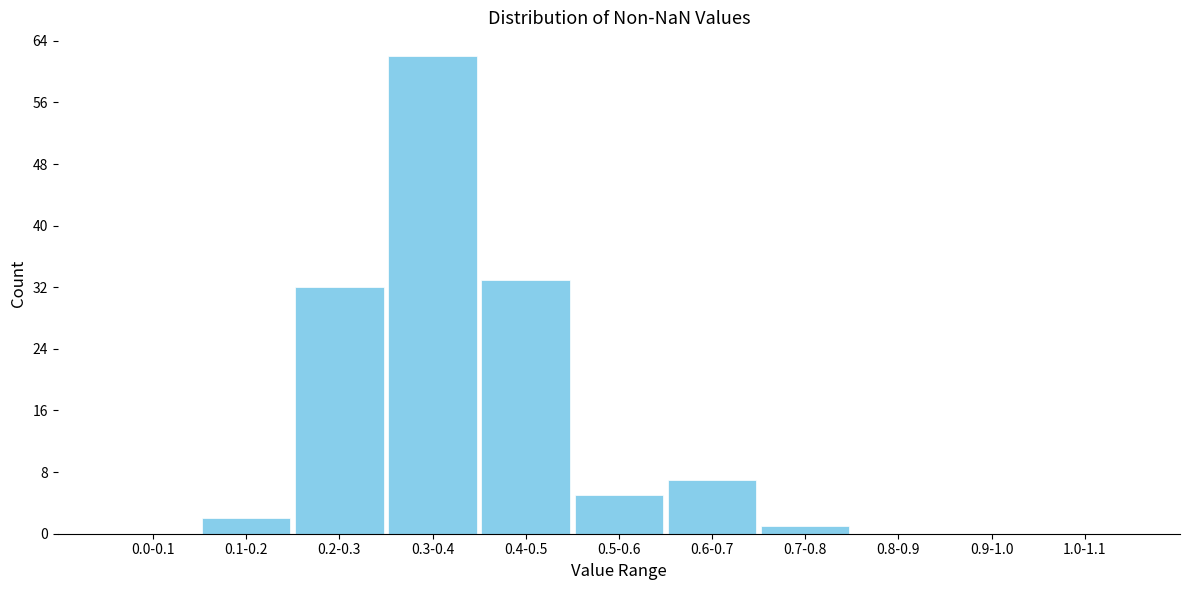

Reading left to right, list all the values displayed in this chart.

0.0-0.1=0	0.1-0.2=2	0.2-0.3=32	0.3-0.4=62	0.4-0.5=33	0.5-0.6=5	0.6-0.7=7	0.7-0.8=1	0.8-0.9=0	0.9-1.0=0	1.0-1.1=0